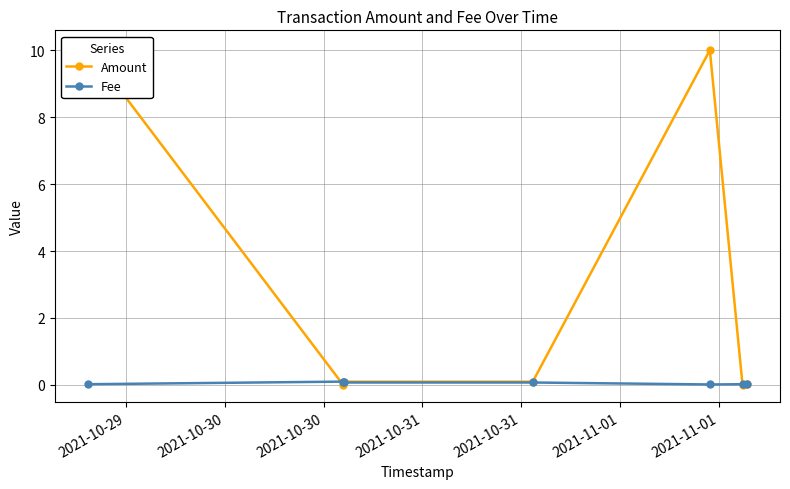

At which label is Amount closest to 5?

2021-10-31